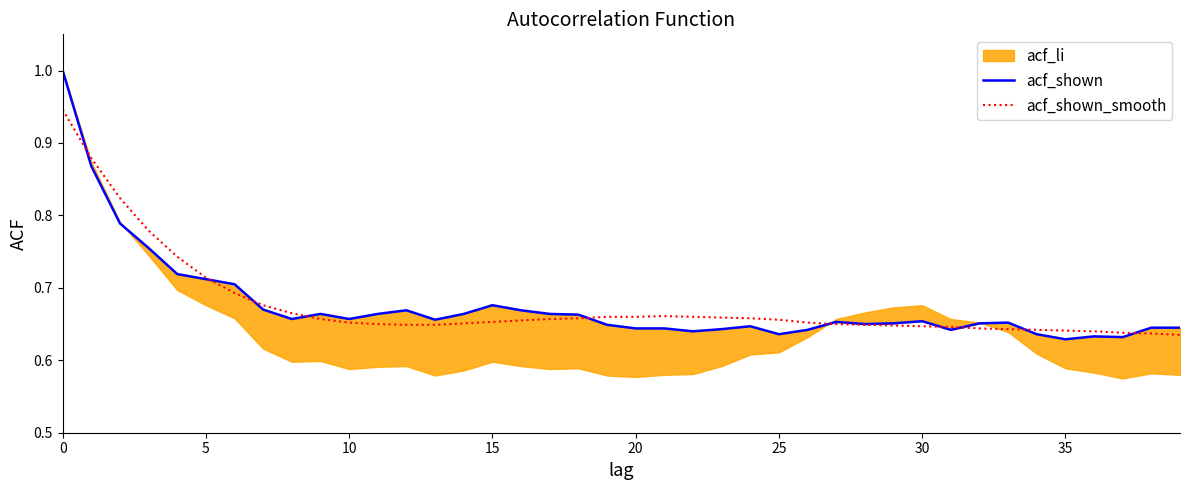

How many interior local valleys does the acf_shown series have?

9